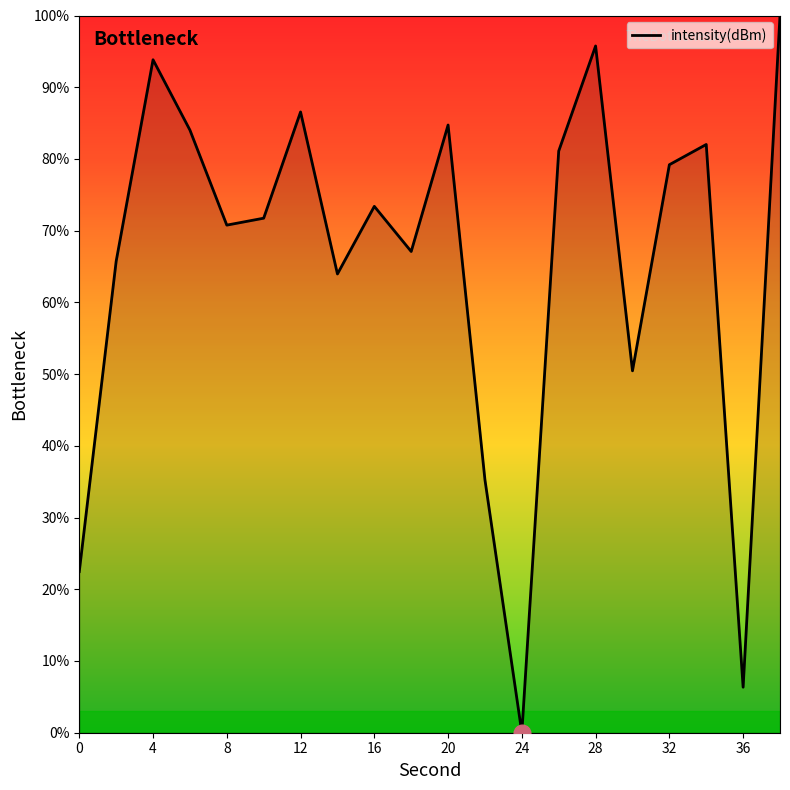

How many distinct data groups are displayed?

1